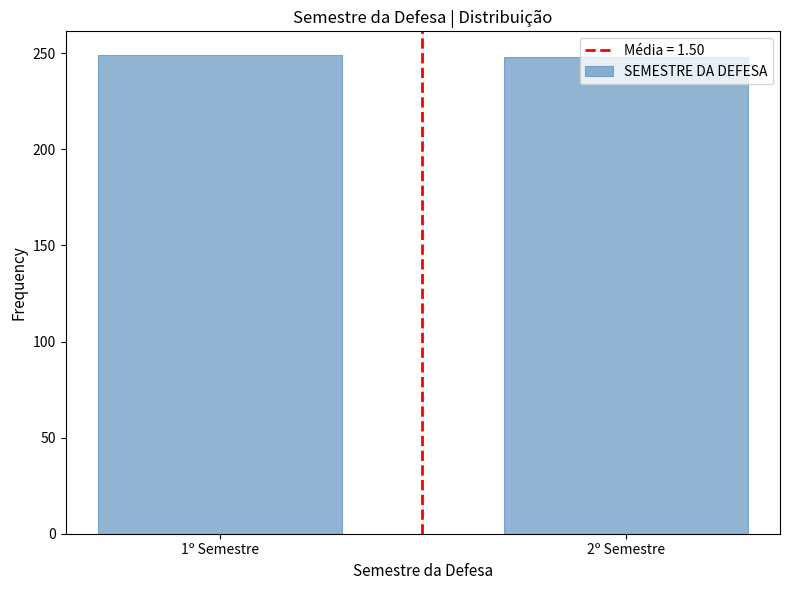

What is the label of the 2nd bar from the right?

1º Semestre